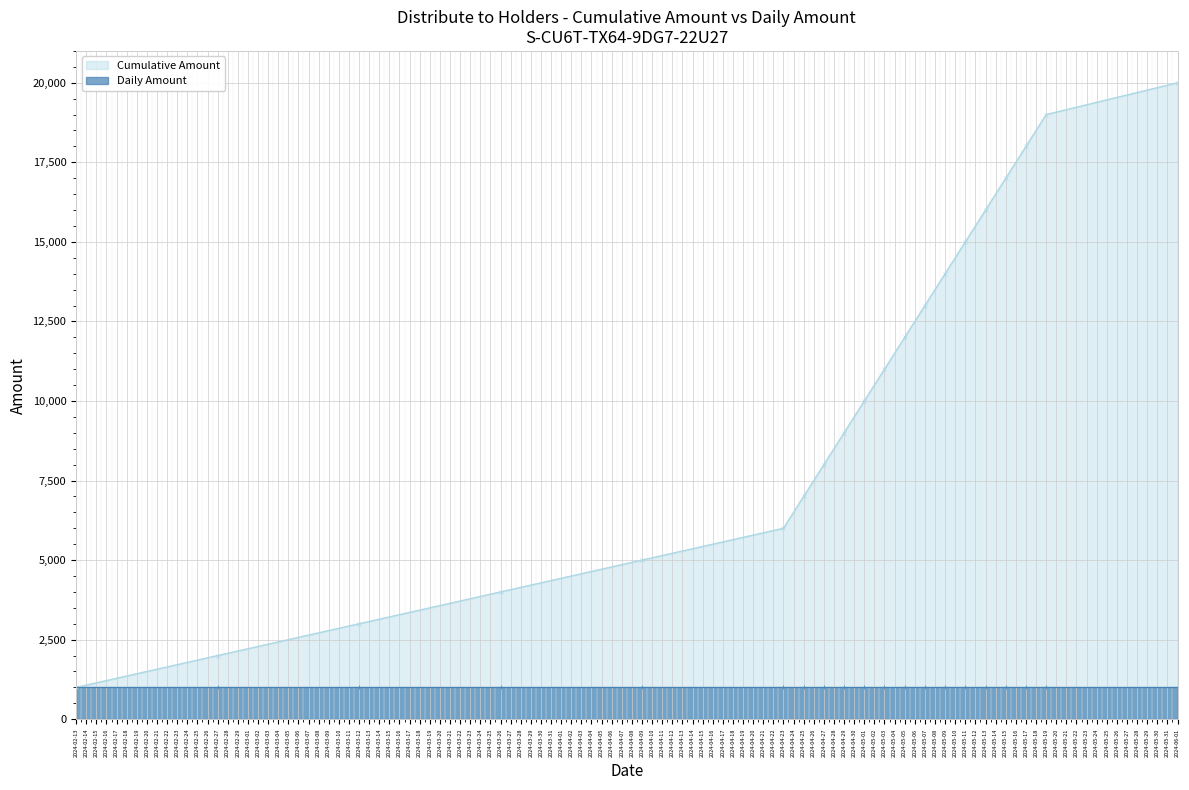

What is the approximate value at 2024-05-15, to the nearest 50?

17000